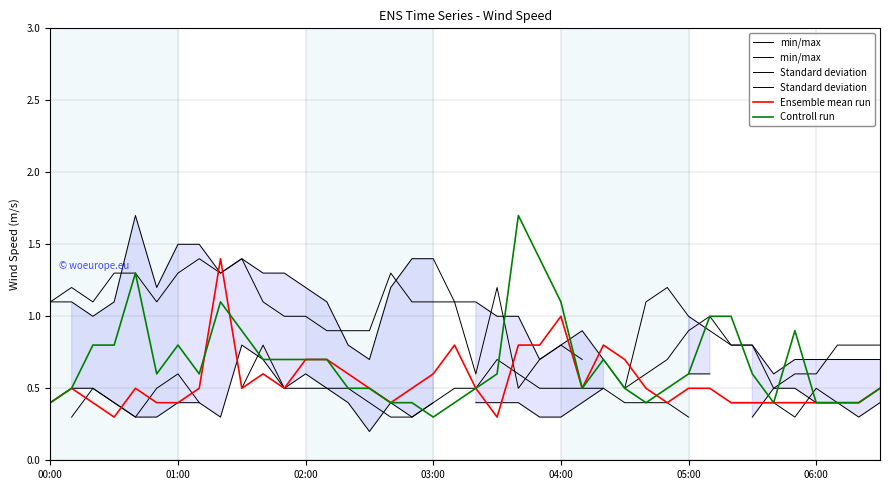

What is the approximate value of Standard deviation  at 25?

0.5